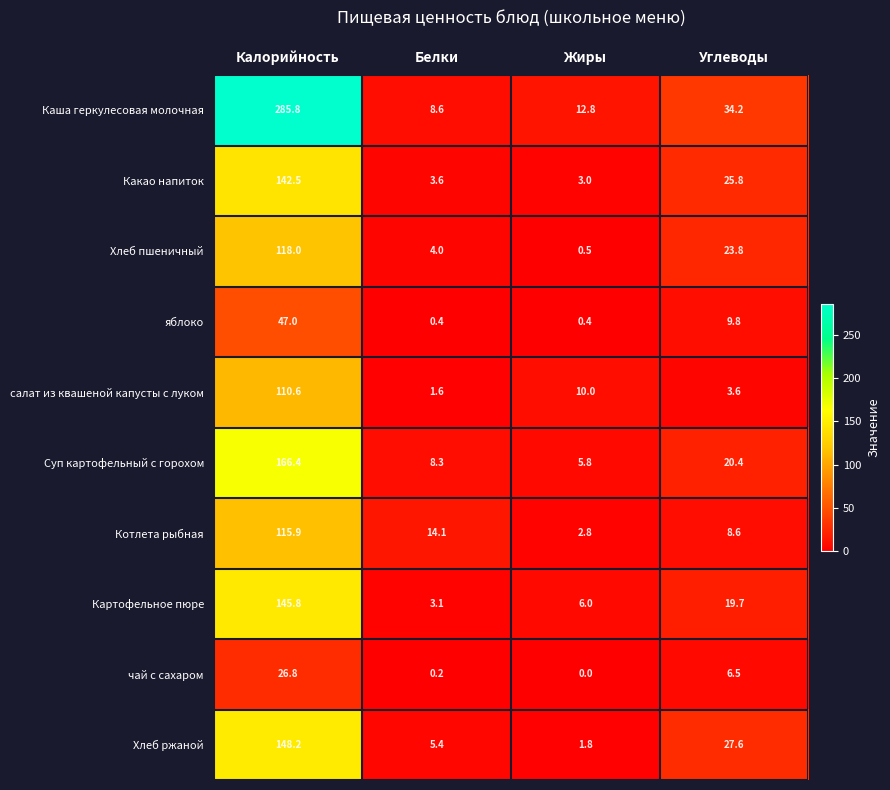

What is the sum of all Каша геркулесовая молочная values?

341.4